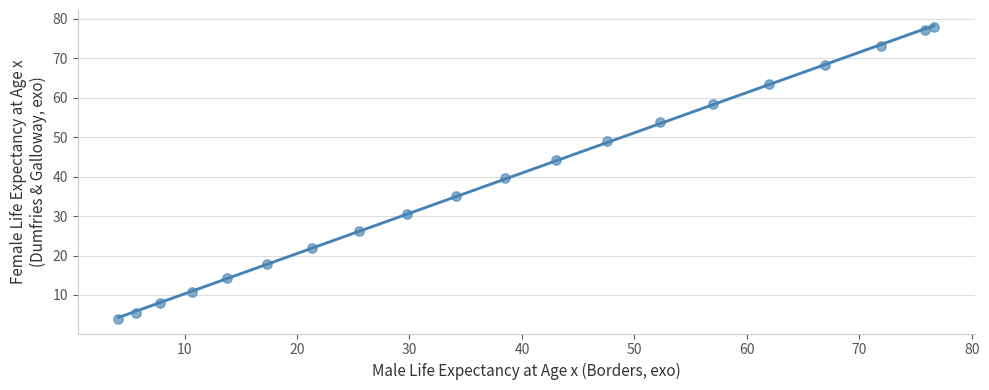

What is the range of X values (max minus min)?

72.5